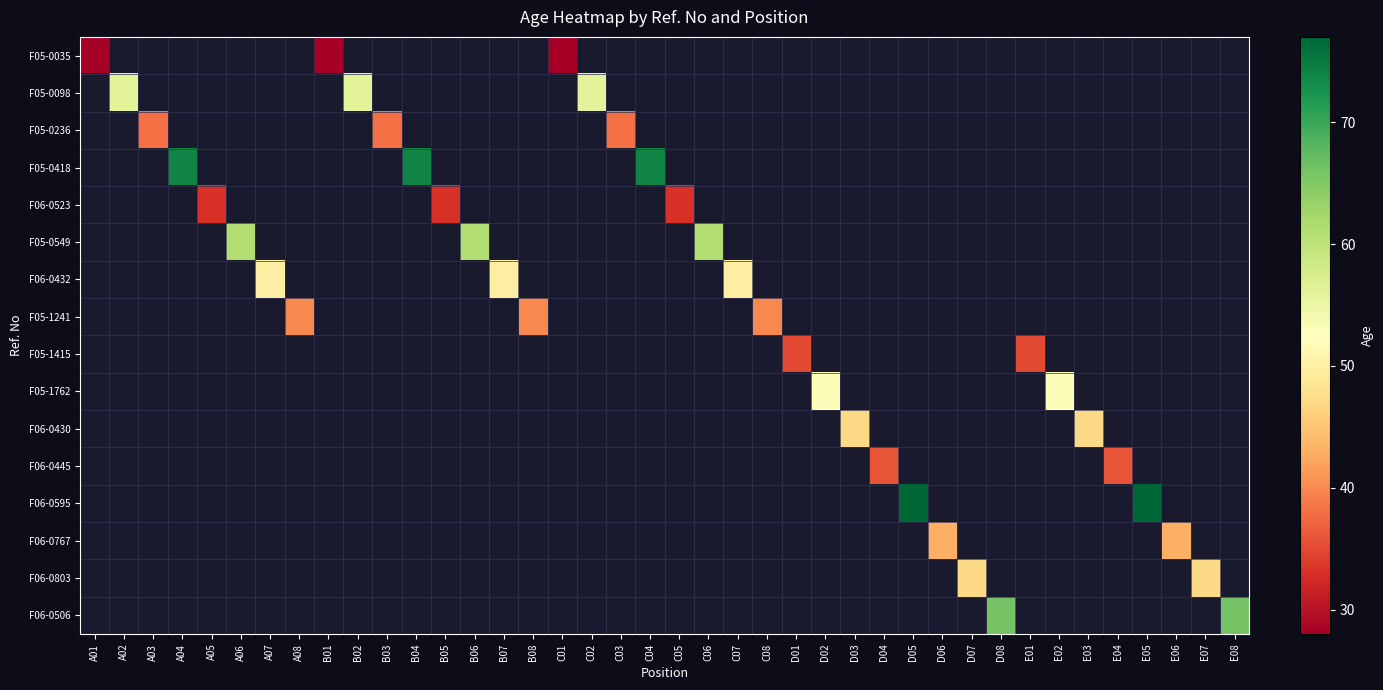

Rank the series at B01 from lowest to highest value.

F05-0035, F05-0098, F05-0236, F05-0418, F06-0523, F05-0549, F06-0432, F05-1241, F05-1415, F05-1762, F06-0430, F06-0445, F06-0595, F06-0767, F06-0803, F06-0506